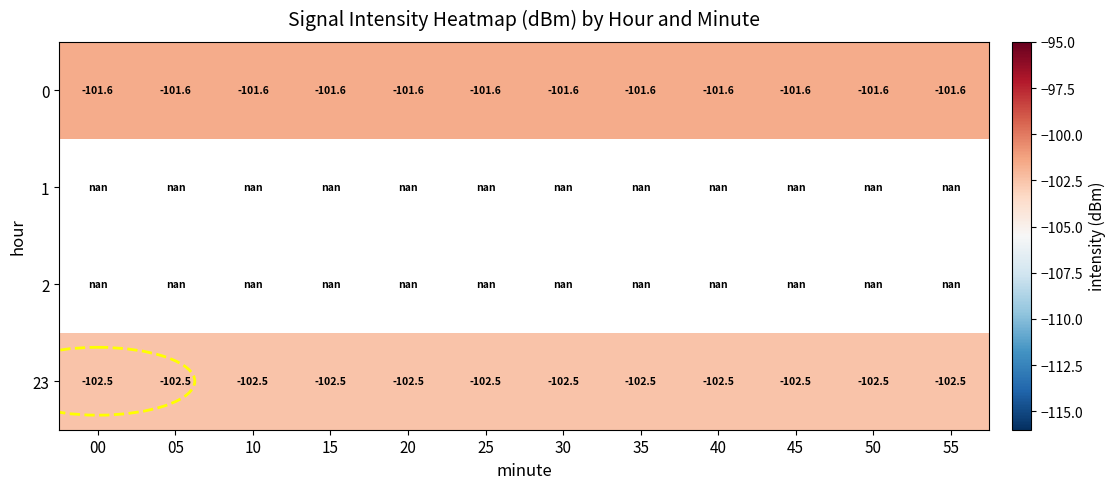

Is it true that 0 equals -101.6 at 25?

True